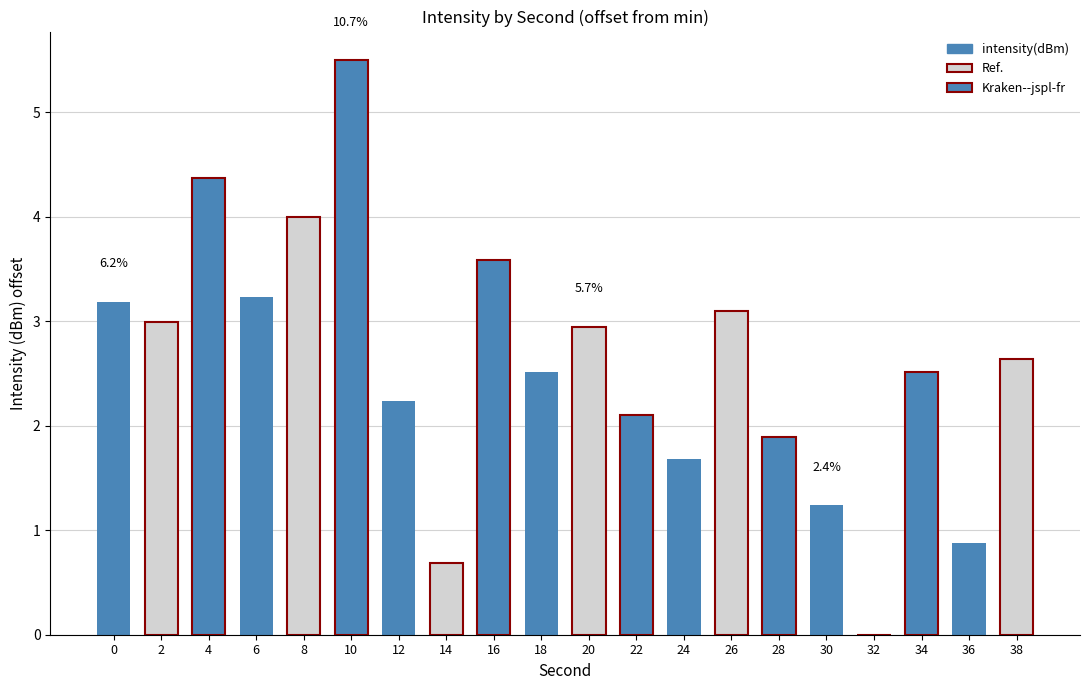

Approximately how many times larger is the value at 0 compared to 22?

1.5